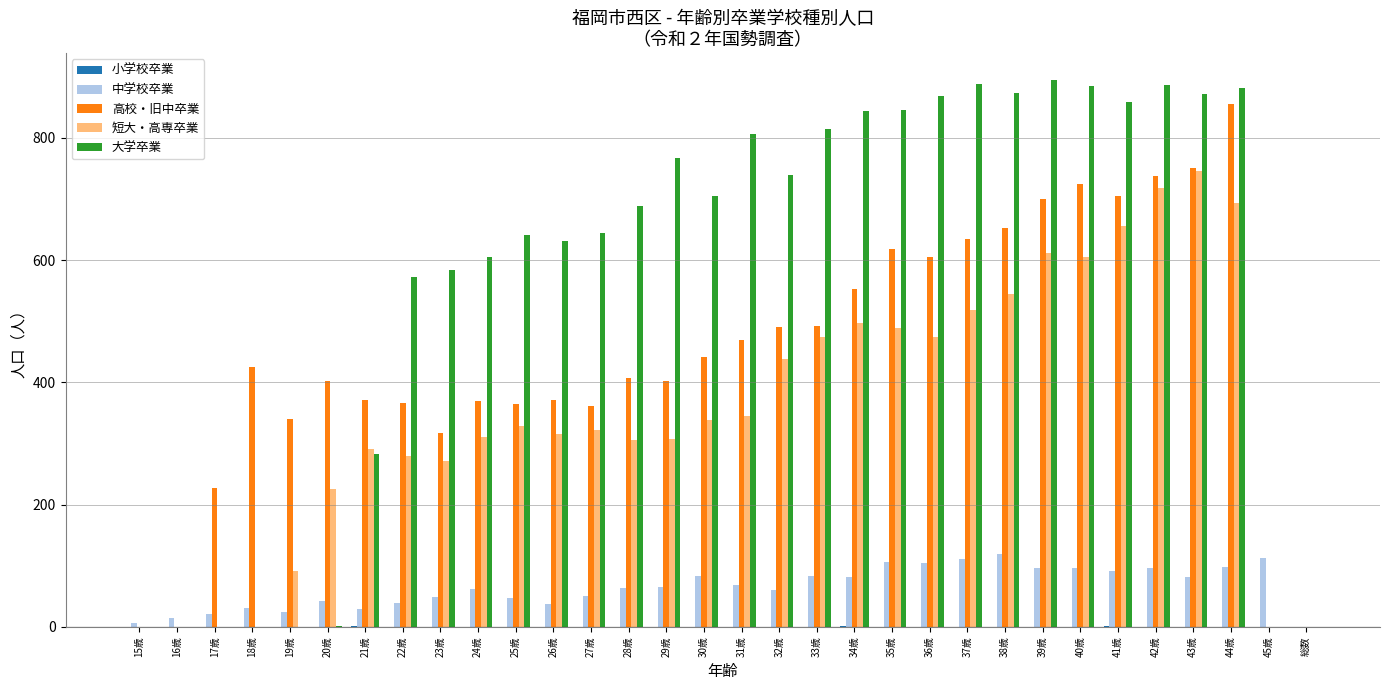

What is the difference between the 短大・高専卒業 values at 33歳 and 総数?

474